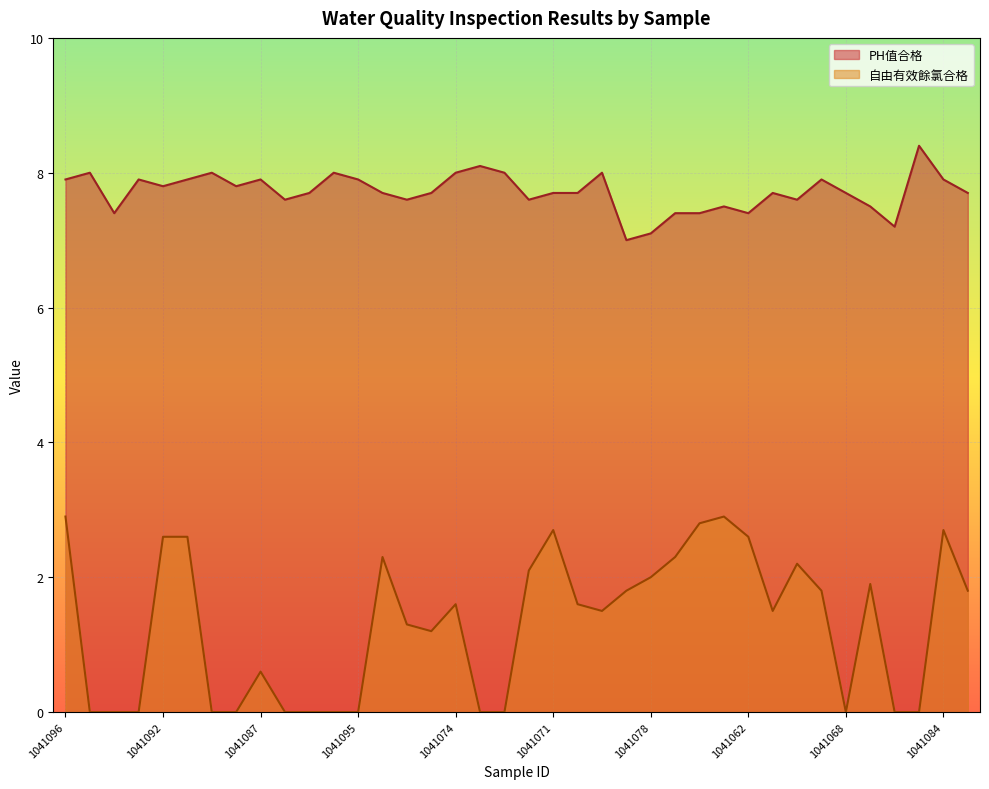

What is the difference between the maximum and second lowest values in the 自由有效餘氯合格 series?

2.9